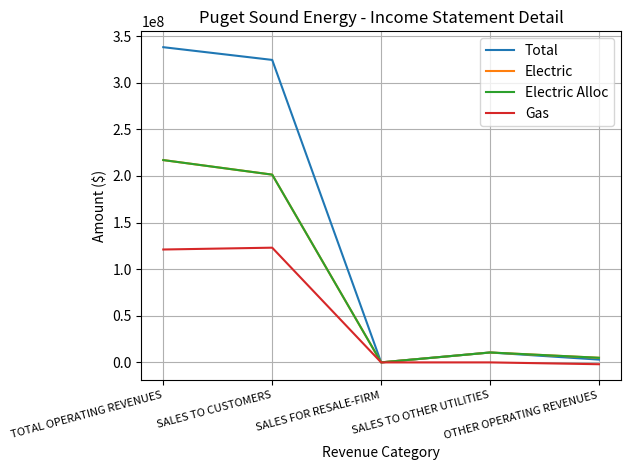

Does the chart have visible grid lines?

Yes